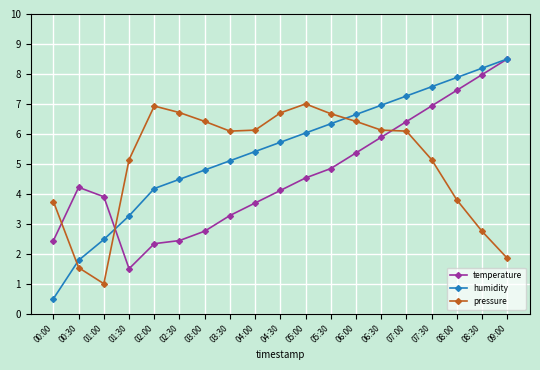

Read the temperature value at 00:00.

2.4